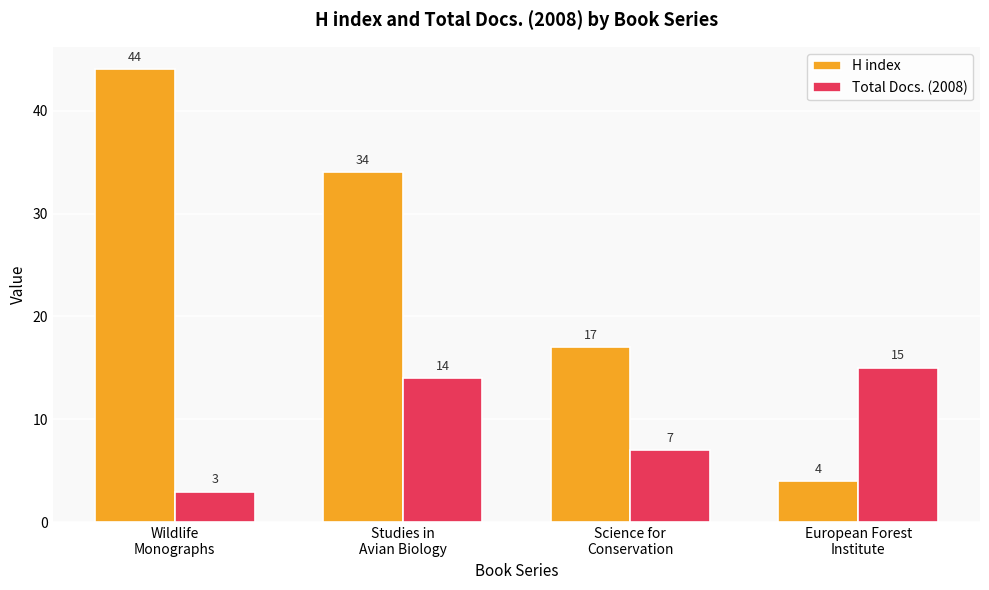

Which series has the widest spread of values?

H index